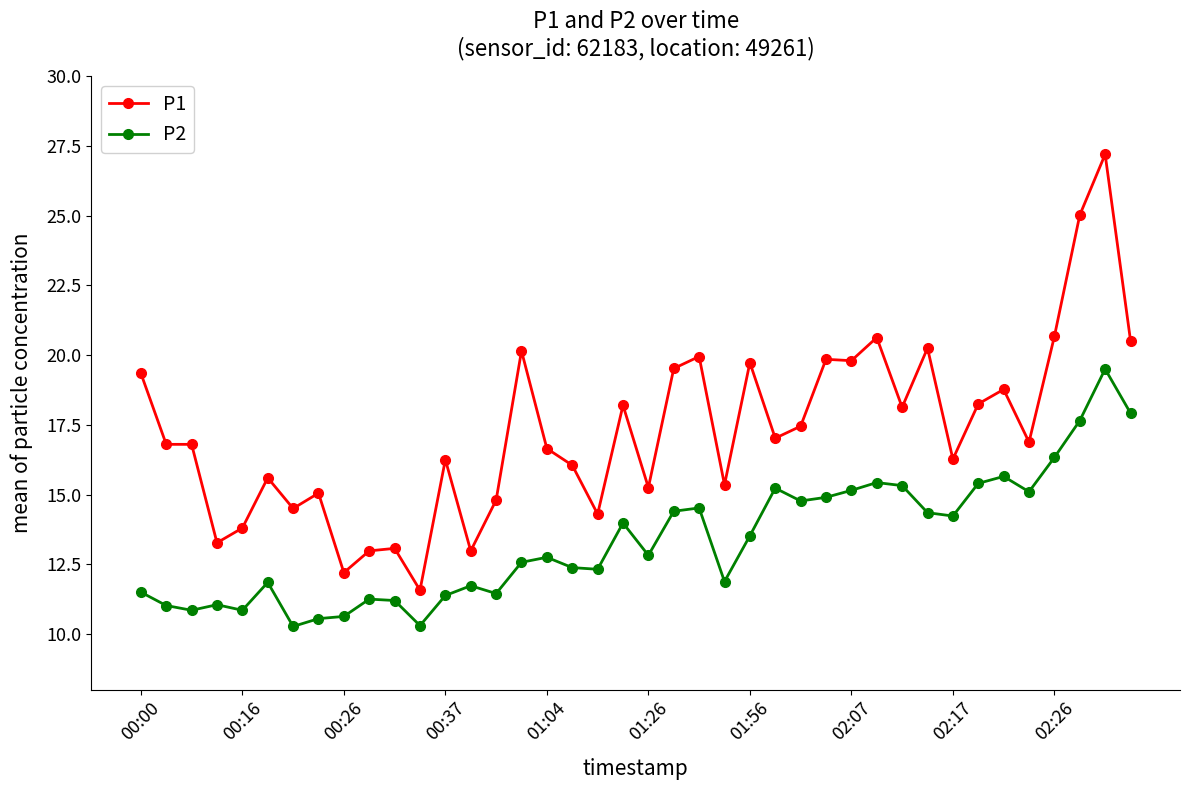

What is the minimum value shown in the chart?

10.3